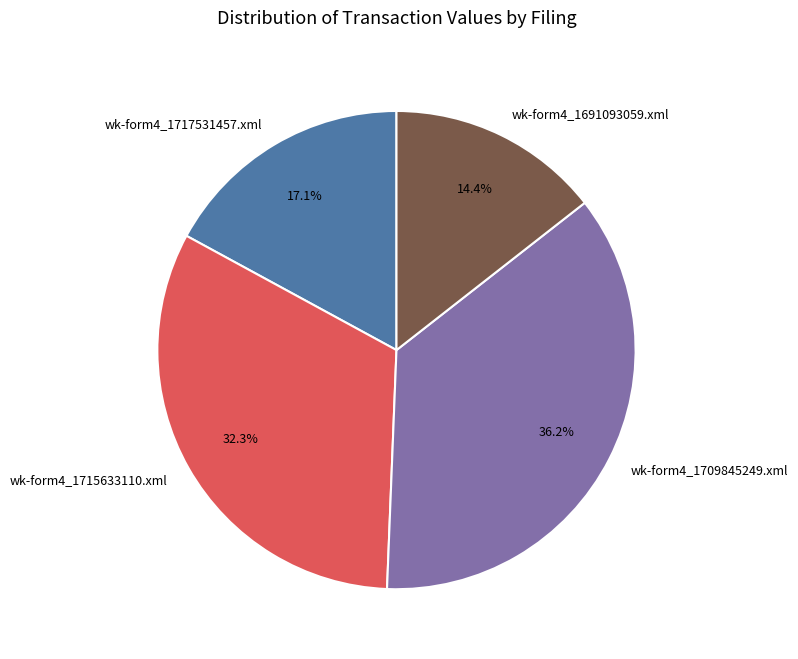

What is the ratio of the value at wk-form4_1691093059.xml to the value at wk-form4_1715633110.xml?

0.4